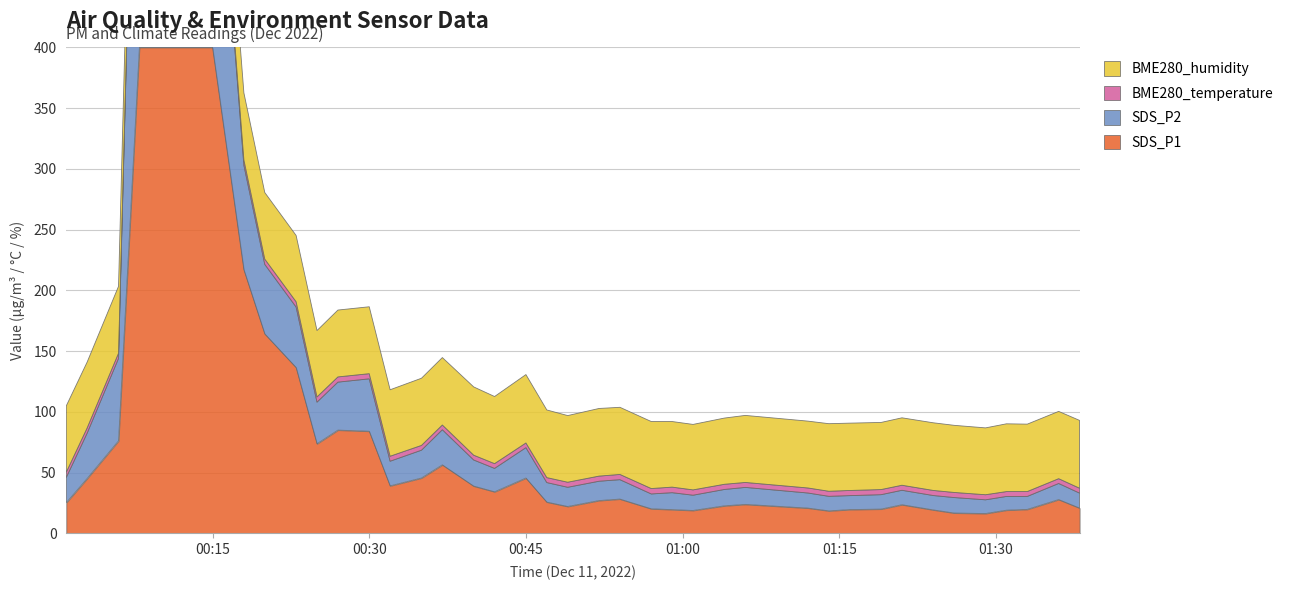

Reading right to left, extract all data points from this chart.

SDS_P1: 2022/12/11 01:38=20.8	2022/12/11 01:36=27.8	2022/12/11 01:33=19.8	2022/12/11 01:31=19.1	2022/12/11 01:29=16.3	2022/12/11 01:26=16.7	2022/12/11 01:24=19.3	2022/12/11 01:21=23.6	2022/12/11 01:19=20.0	2022/12/11 01:16=19.6	2022/12/11 01:14=18.5	2022/12/11 01:12=20.8	2022/12/11 01:06=23.9	2022/12/11 01:04=22.7	2022/12/11 01:01=18.9	2022/12/11 00:59=19.6	2022/12/11 00:57=20.2	2022/12/11 00:54=28.2	2022/12/11 00:52=27.0	2022/12/11 00:49=22.1	2022/12/11 00:47=25.8	2022/12/11 00:45=45.5	2022/12/11 00:42=34.2	2022/12/11 00:40=38.9	2022/12/11 00:37=56.4	2022/12/11 00:35=45.5	2022/12/11 00:32=39.1	2022/12/11 00:30=84.1	2022/12/11 00:27=85.0	2022/12/11 00:25=73.8	2022/12/11 00:23=136.5	2022/12/11 00:20=164.2	2022/12/11 00:18=217.0	2022/12/11 00:15=521.7	2022/12/11 00:13=1999.9	2022/12/11 00:10=1999.9	2022/12/11 00:08=1999.9	2022/12/11 00:06=76.2	2022/12/11 00:03=45.2	2022/12/11 00:01=25.3
SDS_P2: 2022/12/11 01:38=12.3	2022/12/11 01:36=13.2	2022/12/11 01:33=10.7	2022/12/11 01:31=11.3	2022/12/11 01:29=11.3	2022/12/11 01:26=12.8	2022/12/11 01:24=11.8	2022/12/11 01:21=11.9	2022/12/11 01:19=11.9	2022/12/11 01:16=11.5	2022/12/11 01:14=12.0	2022/12/11 01:12=12.4	2022/12/11 01:06=14.0	2022/12/11 01:04=13.5	2022/12/11 01:01=12.6	2022/12/11 00:59=13.9	2022/12/11 00:57=12.2	2022/12/11 00:54=16.0	2022/12/11 00:52=15.9	2022/12/11 00:49=15.8	2022/12/11 00:47=16.1	2022/12/11 00:45=25.0	2022/12/11 00:42=19.3	2022/12/11 00:40=21.5	2022/12/11 00:37=28.9	2022/12/11 00:35=22.9	2022/12/11 00:32=20.3	2022/12/11 00:30=43.1	2022/12/11 00:27=39.5	2022/12/11 00:25=34.3	2022/12/11 00:23=49.8	2022/12/11 00:20=57.2	2022/12/11 00:18=86.0	2022/12/11 00:15=234.5	2022/12/11 00:13=888.0	2022/12/11 00:10=999.9	2022/12/11 00:08=999.9	2022/12/11 00:06=67.8	2022/12/11 00:03=37.4	2022/12/11 00:01=20.8
BME280_temperature: 2022/12/11 01:38=4.0	2022/12/11 01:36=4.0	2022/12/11 01:33=4.0	2022/12/11 01:31=4.0	2022/12/11 01:29=4.2	2022/12/11 01:26=4.2	2022/12/11 01:24=4.2	2022/12/11 01:21=4.1	2022/12/11 01:19=4.2	2022/12/11 01:16=4.2	2022/12/11 01:14=4.2	2022/12/11 01:12=4.2	2022/12/11 01:06=4.1	2022/12/11 01:04=4.3	2022/12/11 01:01=4.4	2022/12/11 00:59=4.6	2022/12/11 00:57=4.5	2022/12/11 00:54=4.3	2022/12/11 00:52=4.2	2022/12/11 00:49=4.2	2022/12/11 00:47=4.1	2022/12/11 00:45=3.9	2022/12/11 00:42=3.9	2022/12/11 00:40=4.0	2022/12/11 00:37=3.9	2022/12/11 00:35=3.9	2022/12/11 00:32=4.1	2022/12/11 00:30=4.2	2022/12/11 00:27=4.3	2022/12/11 00:25=4.3	2022/12/11 00:23=4.4	2022/12/11 00:20=4.4	2022/12/11 00:18=4.4	2022/12/11 00:15=4.4	2022/12/11 00:13=4.3	2022/12/11 00:10=4.3	2022/12/11 00:08=4.3	2022/12/11 00:06=4.3	2022/12/11 00:03=4.4	2022/12/11 00:01=4.3
BME280_humidity: 2022/12/11 01:38=55.8	2022/12/11 01:36=55.4	2022/12/11 01:33=55.5	2022/12/11 01:31=55.8	2022/12/11 01:29=55.0	2022/12/11 01:26=55.2	2022/12/11 01:24=55.7	2022/12/11 01:21=55.5	2022/12/11 01:19=55.2	2022/12/11 01:16=55.4	2022/12/11 01:14=55.6	2022/12/11 01:12=55.0	2022/12/11 01:06=55.2	2022/12/11 01:04=54.5	2022/12/11 01:01=53.9	2022/12/11 00:59=54.0	2022/12/11 00:57=55.1	2022/12/11 00:54=55.3	2022/12/11 00:52=55.7	2022/12/11 00:49=54.9	2022/12/11 00:47=55.7	2022/12/11 00:45=56.3	2022/12/11 00:42=55.2	2022/12/11 00:40=56.2	2022/12/11 00:37=55.5	2022/12/11 00:35=55.3	2022/12/11 00:32=54.7	2022/12/11 00:30=55.1	2022/12/11 00:27=55.0	2022/12/11 00:25=54.6	2022/12/11 00:23=54.5	2022/12/11 00:20=54.8	2022/12/11 00:18=55.2	2022/12/11 00:15=55.8	2022/12/11 00:13=55.2	2022/12/11 00:10=55.6	2022/12/11 00:08=54.3	2022/12/11 00:06=55.0	2022/12/11 00:03=54.2	2022/12/11 00:01=54.6